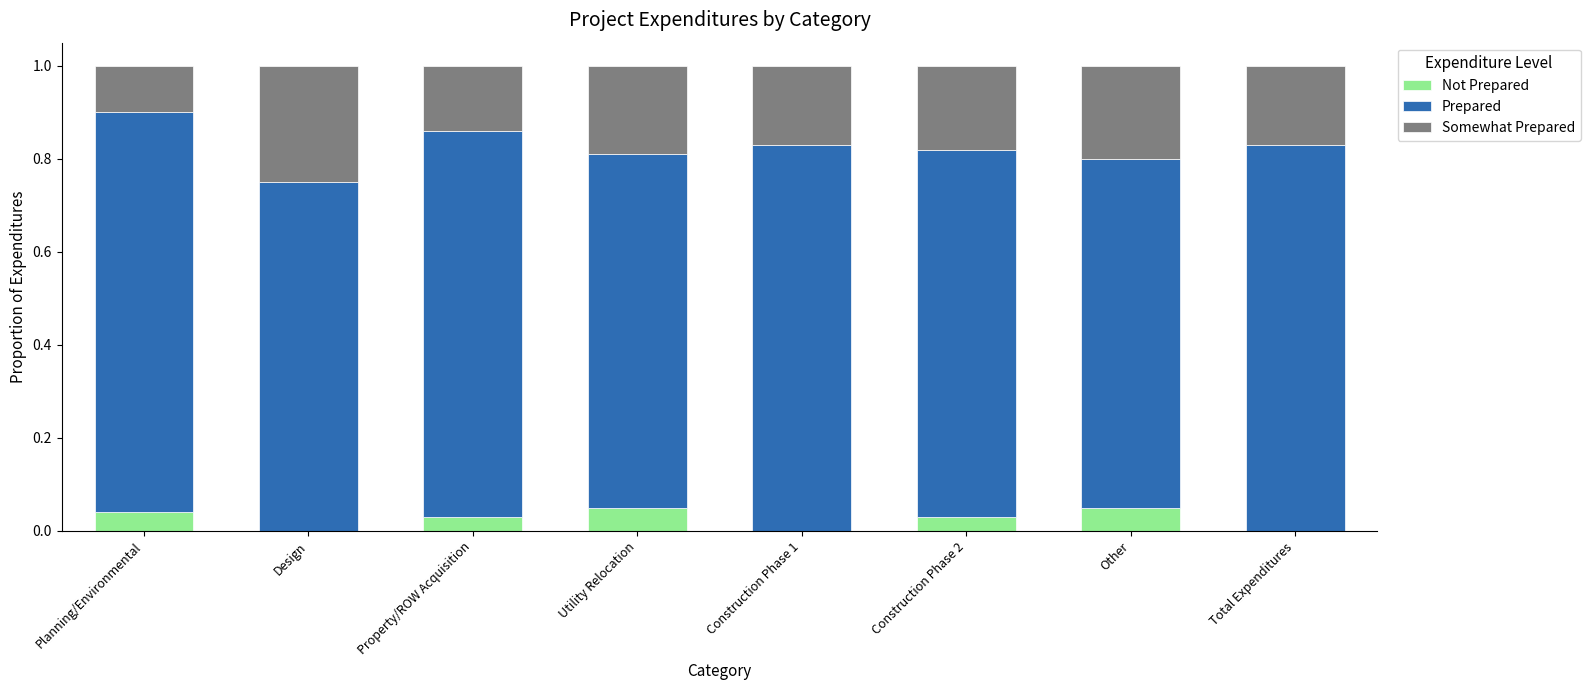

What is the total value across all series at Other?

1.0